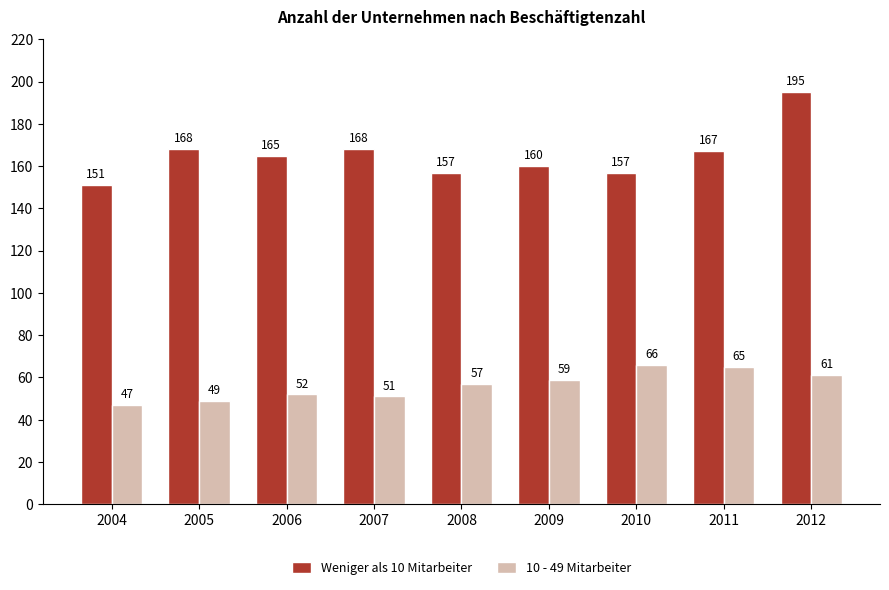

What is the value of the Weniger als 10 Mitarbeiter bar at the 4th from the left?

168